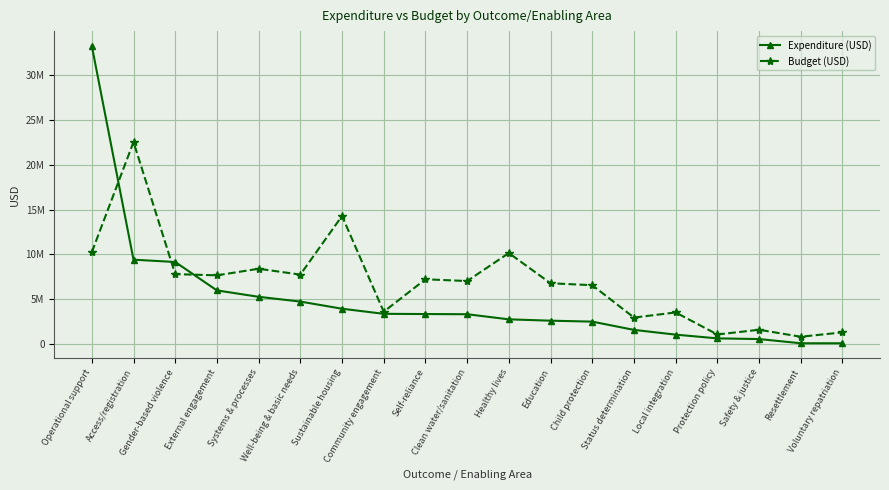

Which series has the widest spread of values?

Expenditure (USD)